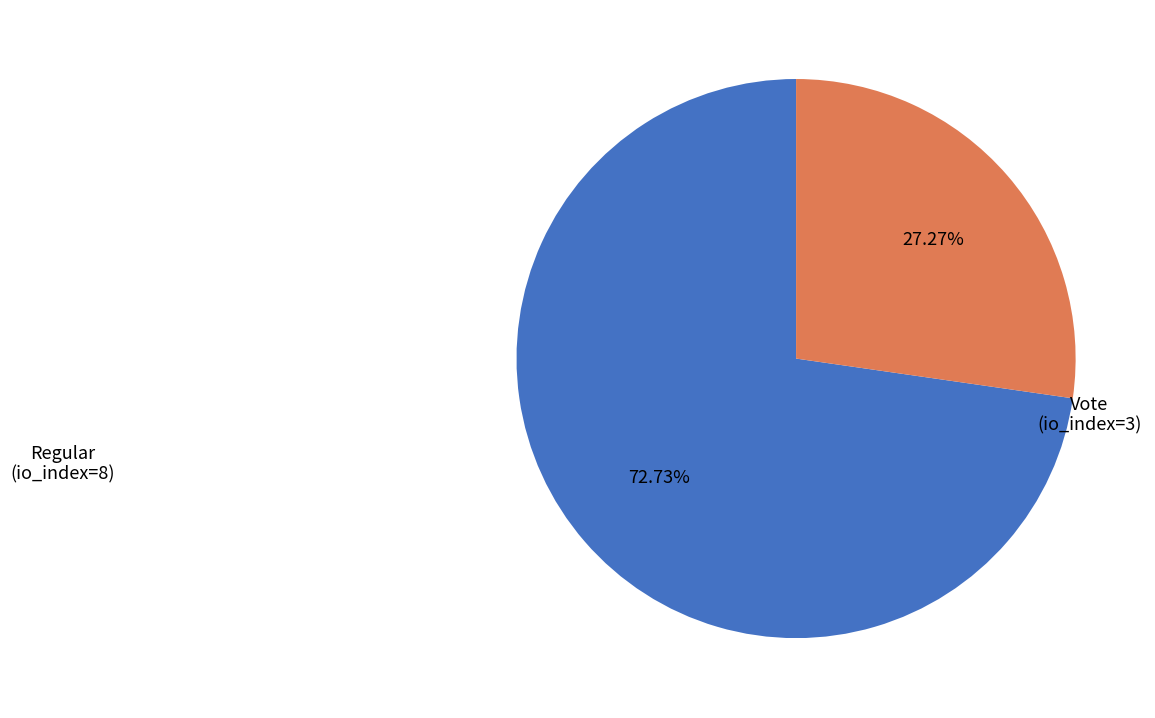

To the nearest percent, what is the difference between the largest and smallest slice percentages?

45%